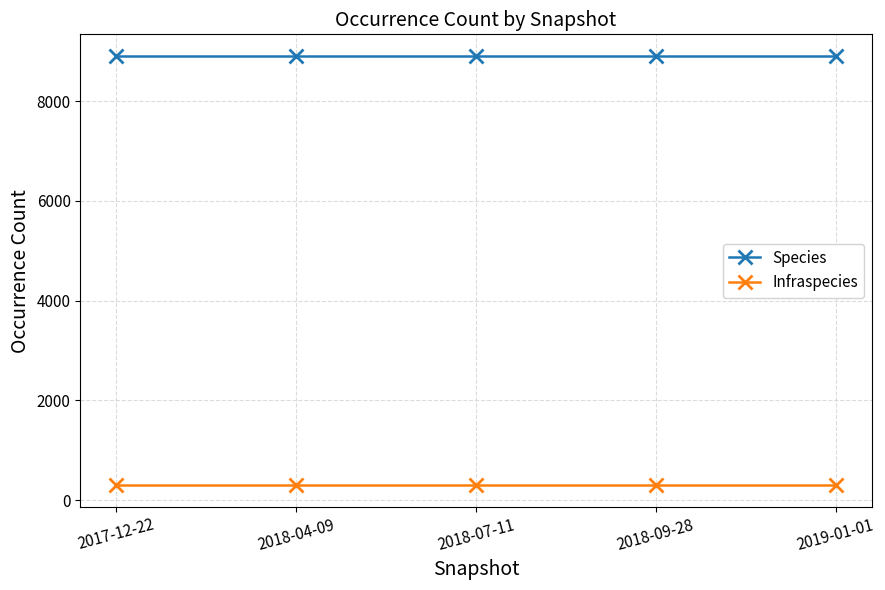

At 2017-12-22, list the series in order from smallest to largest.

Infraspecies, Species